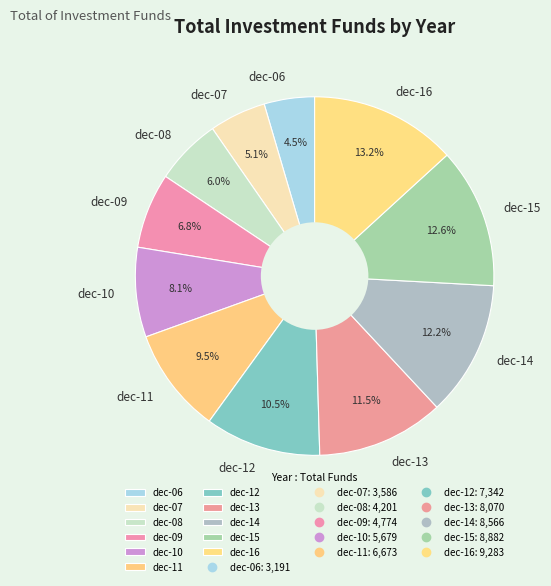

Is there a majority slice in this chart?

No